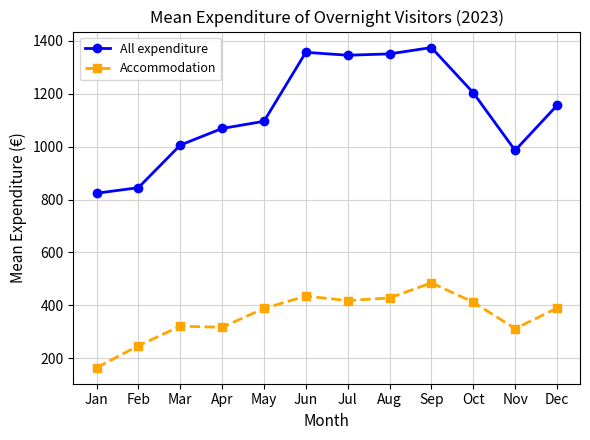

True or false: Accommodation and All expenditure intersect in this chart.

False